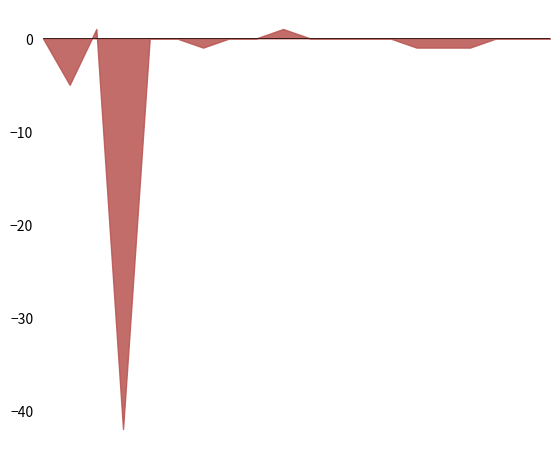

Does the chart display data point markers on the line(s)?

No